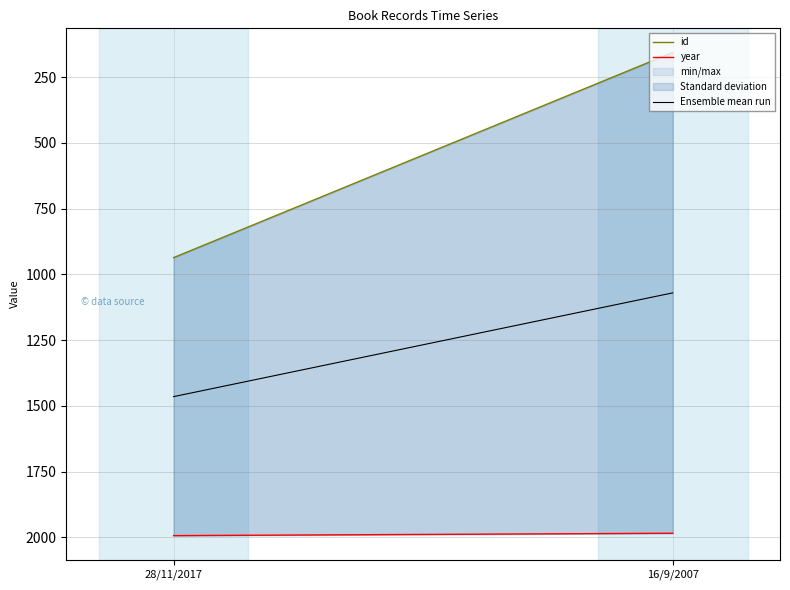

What is the maximum value shown in the chart?

1993.0